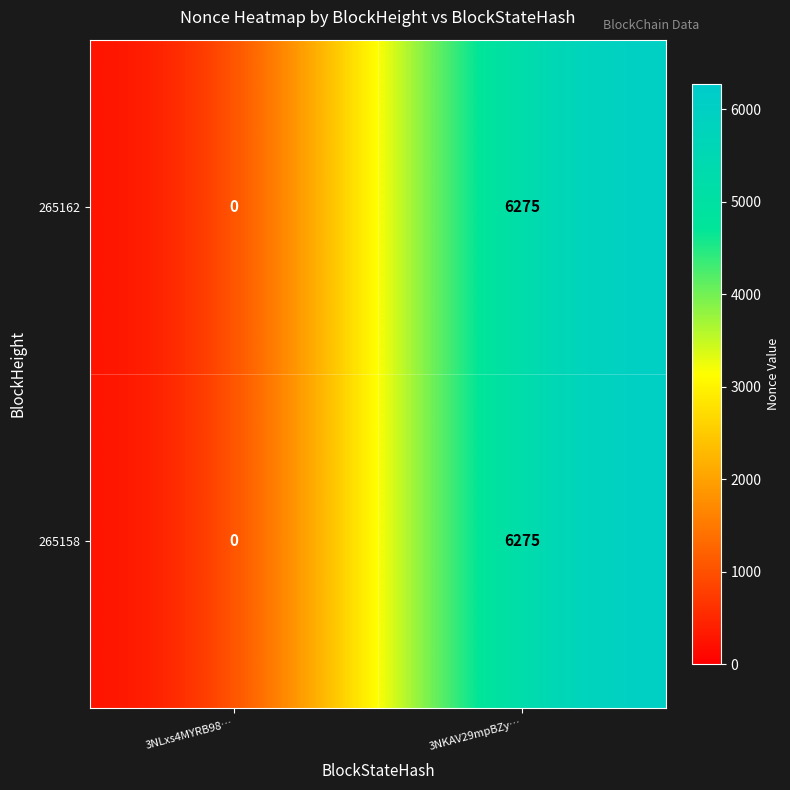

Where is 265158 nearest to the value 3137?

3NLxs4MYRB98…